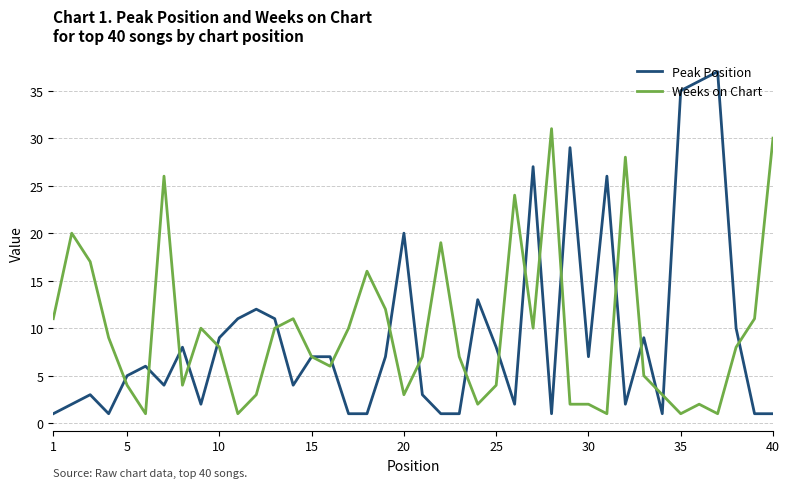

What is the highest value of the Peak Position series?

37